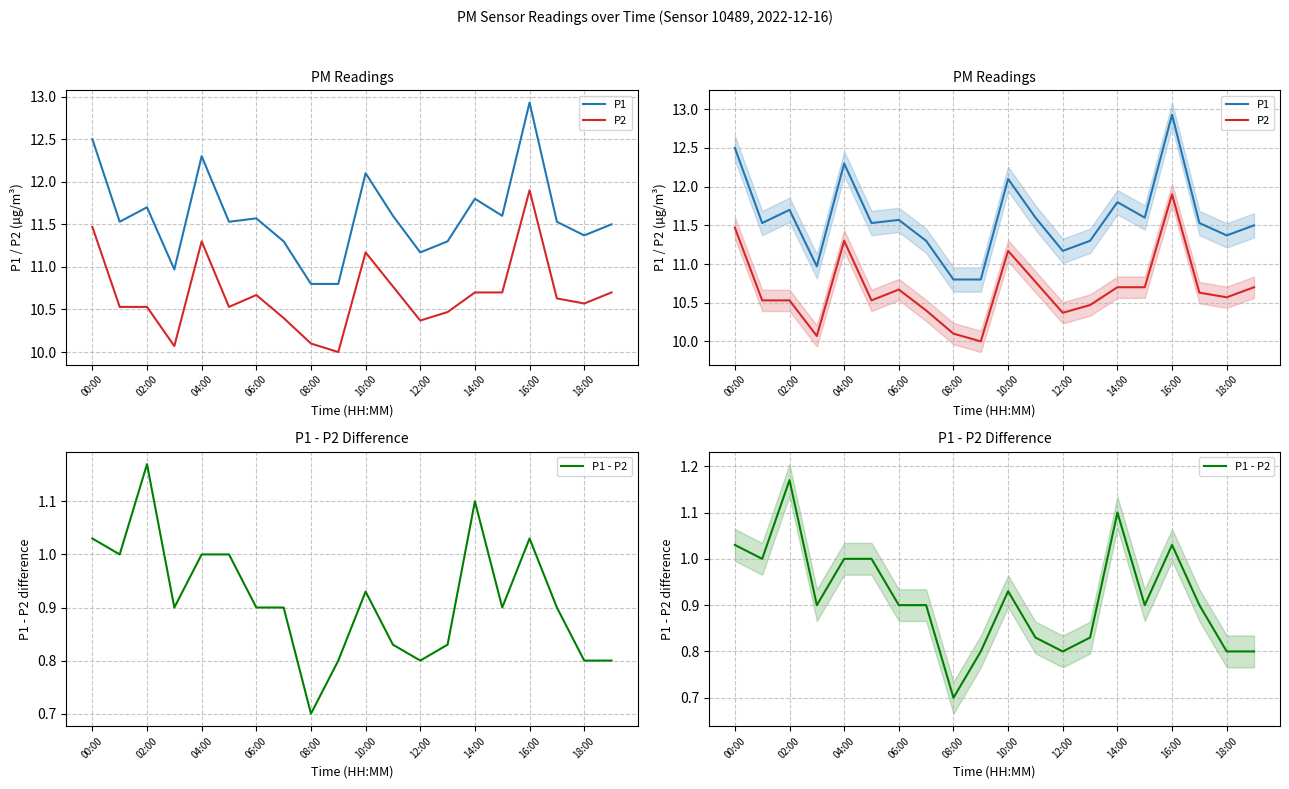

What is the difference between the second highest and minimum values in the P1 series?

1.7